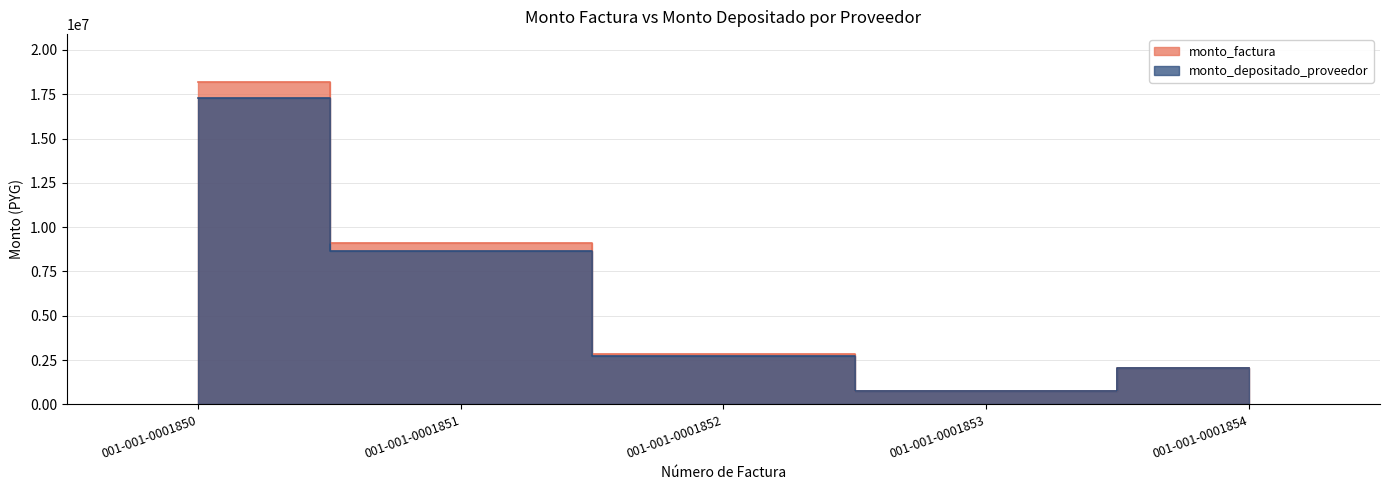

What is the difference between the maximum and minimum values in the monto_depositado_proveedor series?

16504351